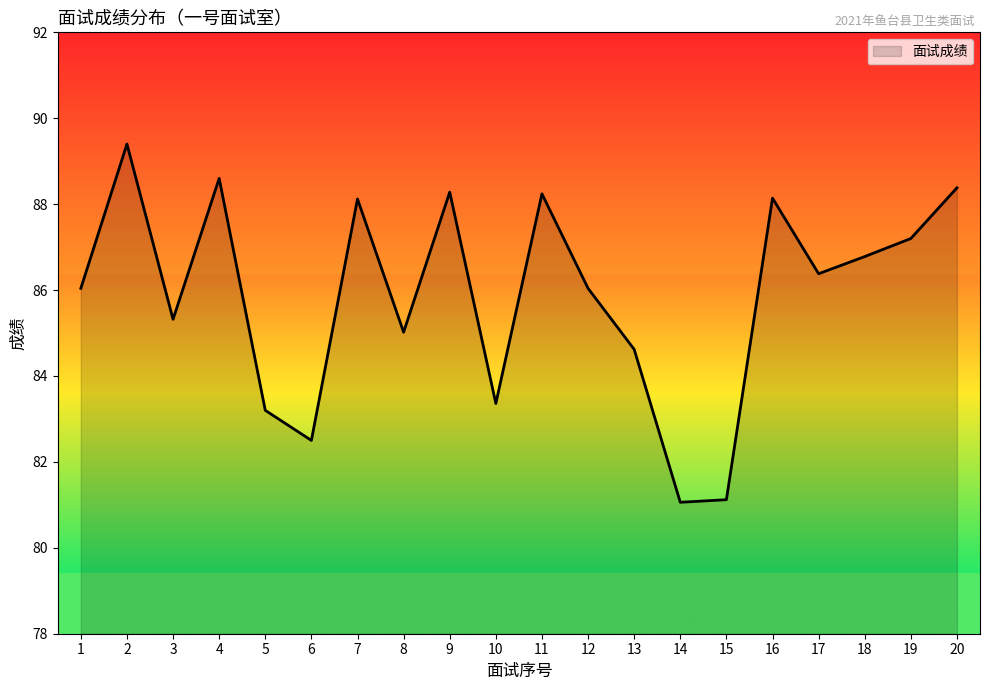

What is the change in value from 11 to 18?

-1.5